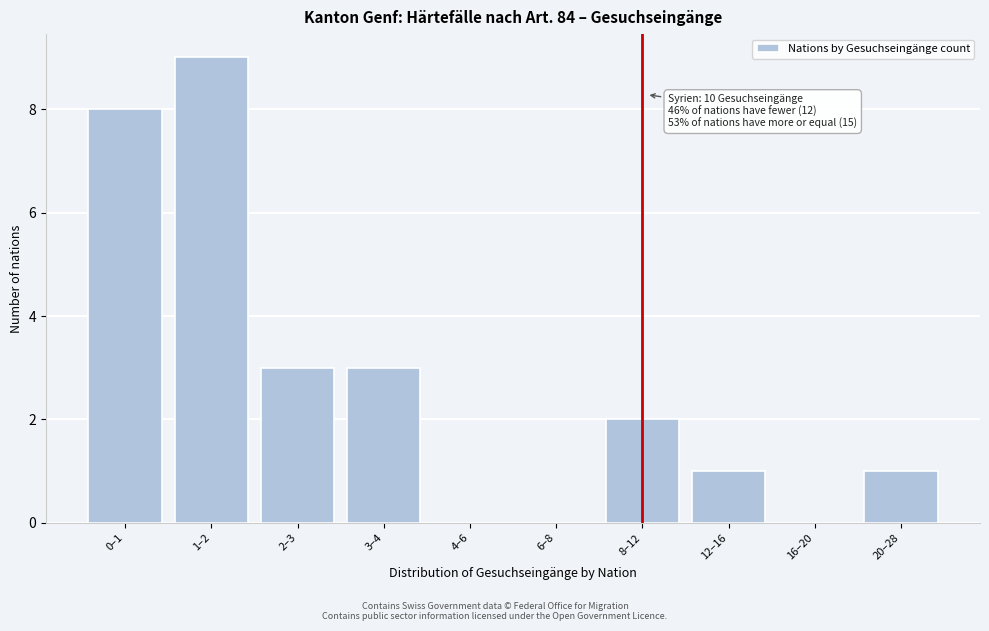

Reading right to left, transcribe all the data shown in this chart.

20–28=1	16–20=0	12–16=1	8–12=2	6–8=0	4–6=0	3–4=3	2–3=3	1–2=9	0–1=8